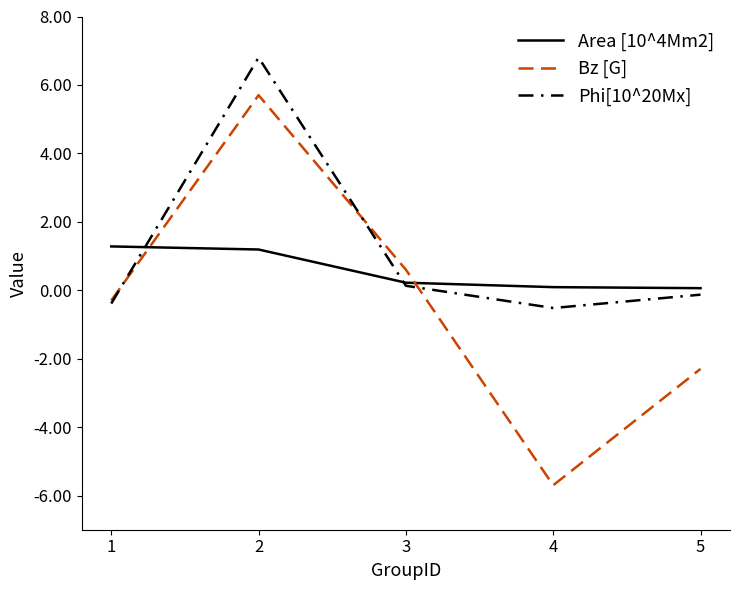

Is it true that Area [10^4Mm2] equals 0.1 at 4?

True